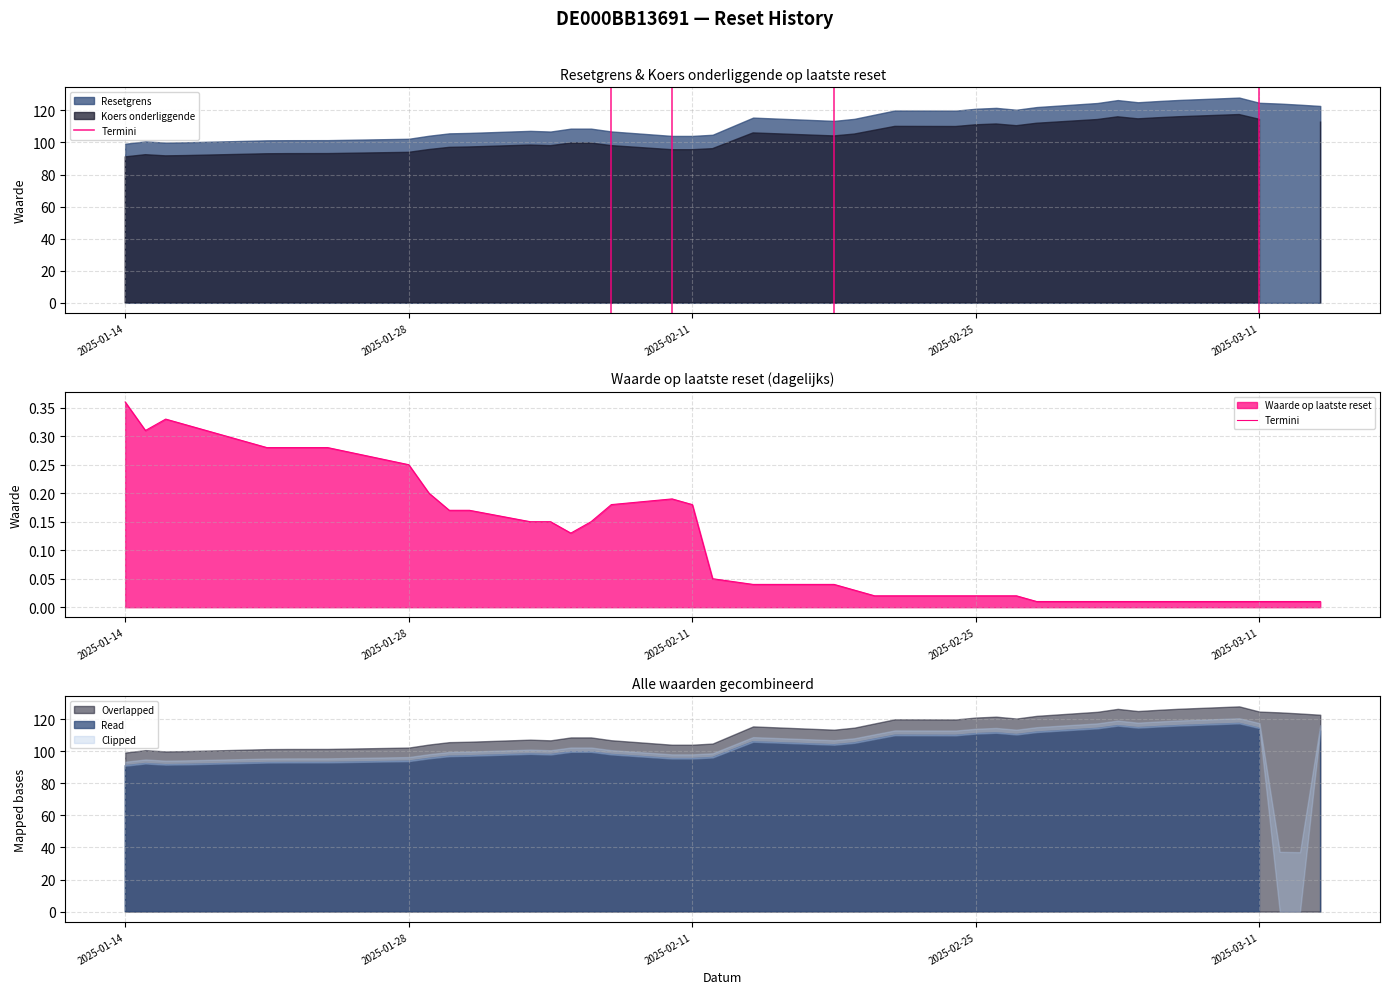

True or false: the data shows 0.0 at 2025-03-11.

True